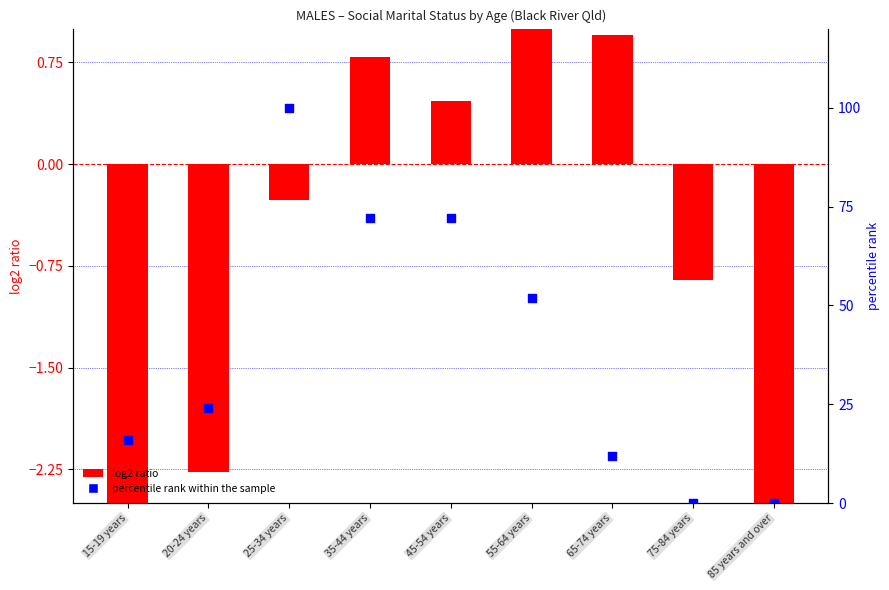

Which series contains the highest Y value?

percentile rank within the sample